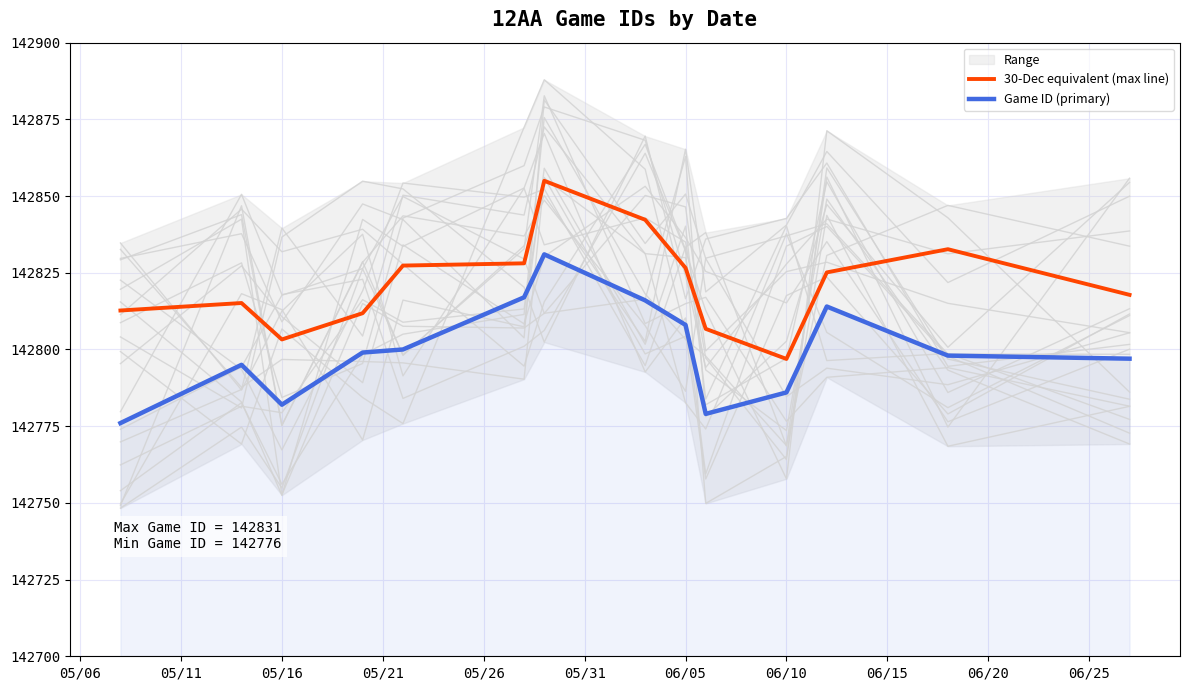

At which label does 30-Dec equivalent (max line) reach its minimum?

06/10